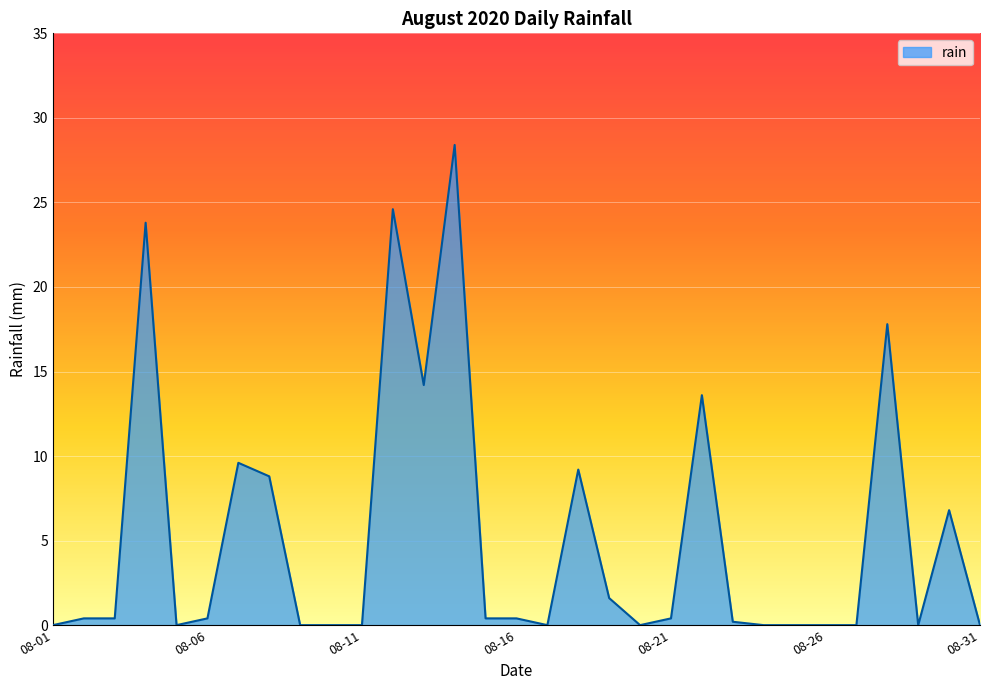

What is the difference between the maximum and minimum values?

28.4